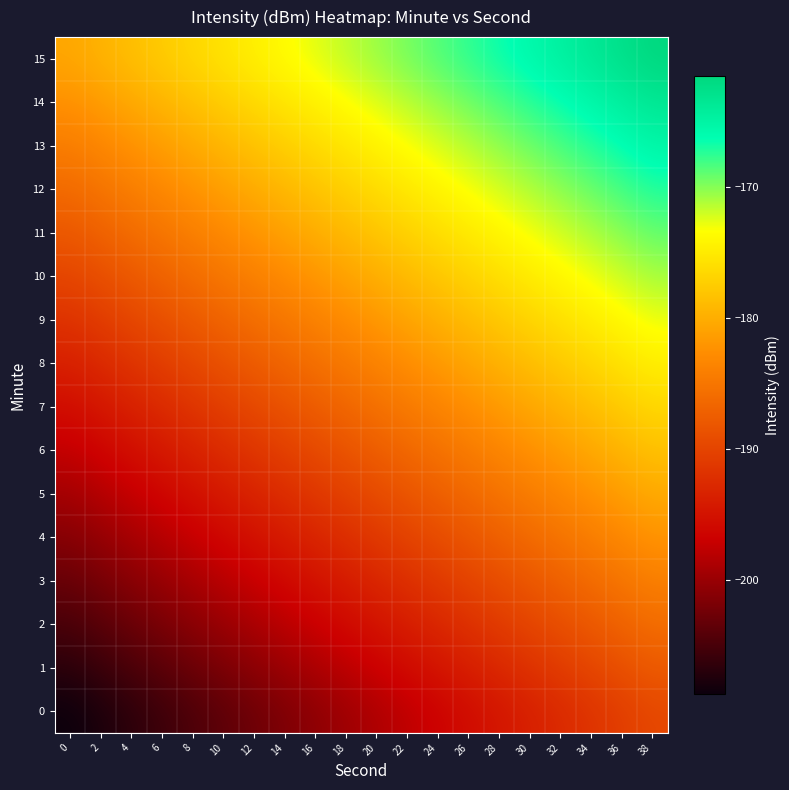

Which has a higher value, 14 or 2?

14